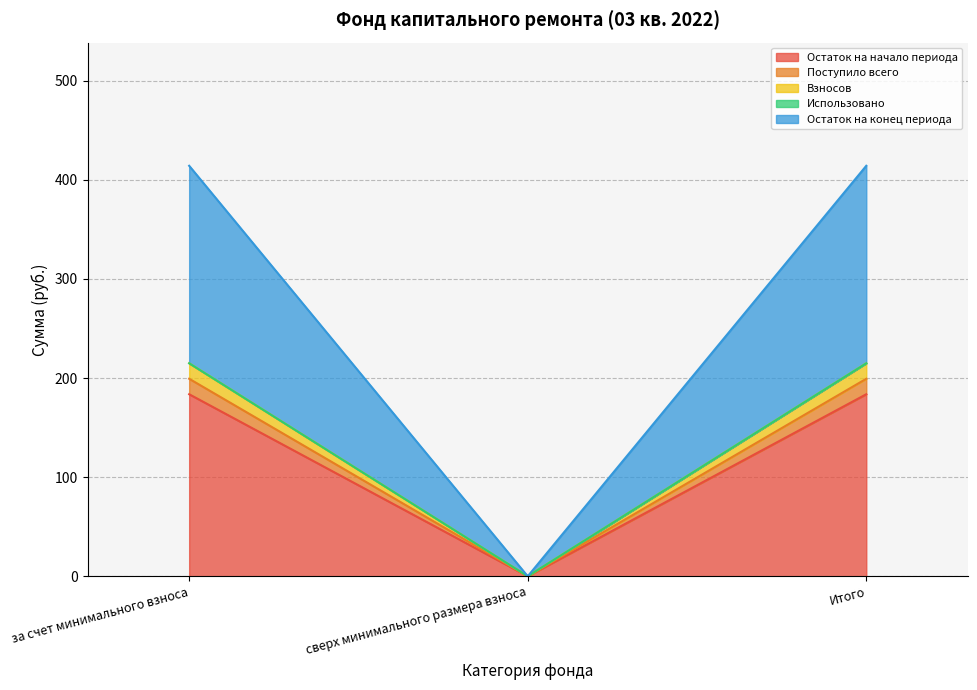

Is it true that Остаток на конец периода equals 70.0 at Итого?

False